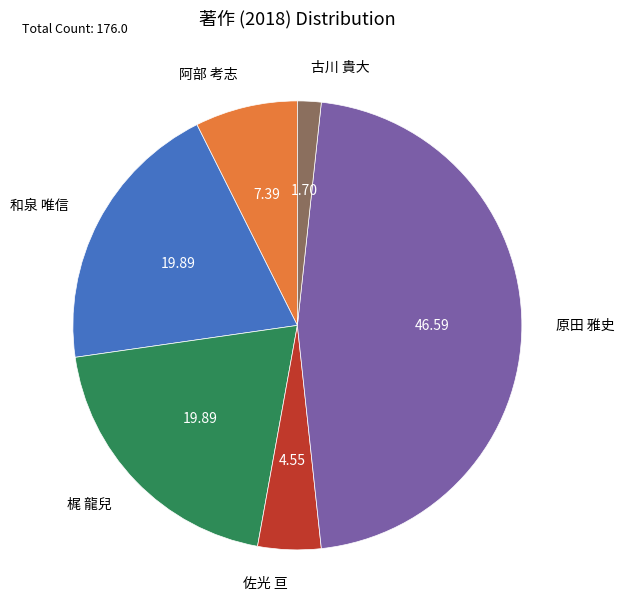

Which category has the biggest portion of the pie?

原田 雅史